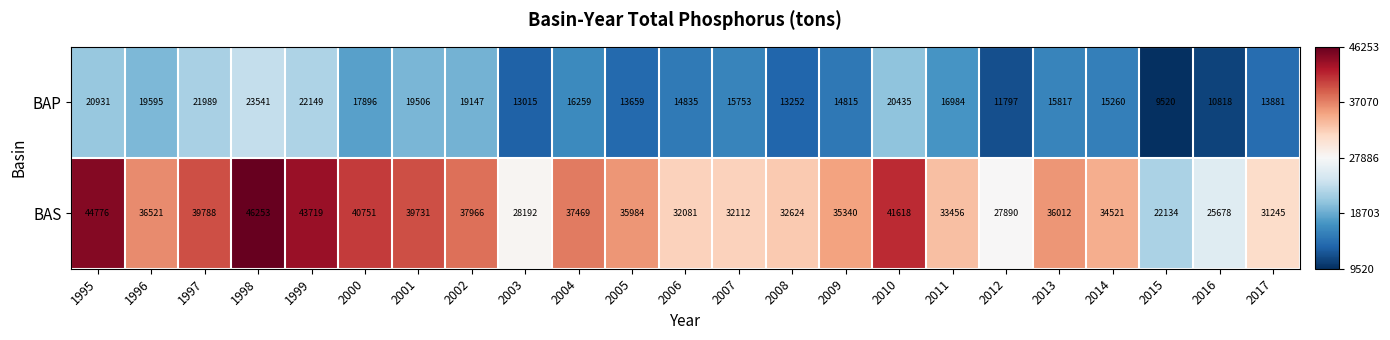

Is the value of BAS at 1996 greater than the value of BAP at 2016?

Yes